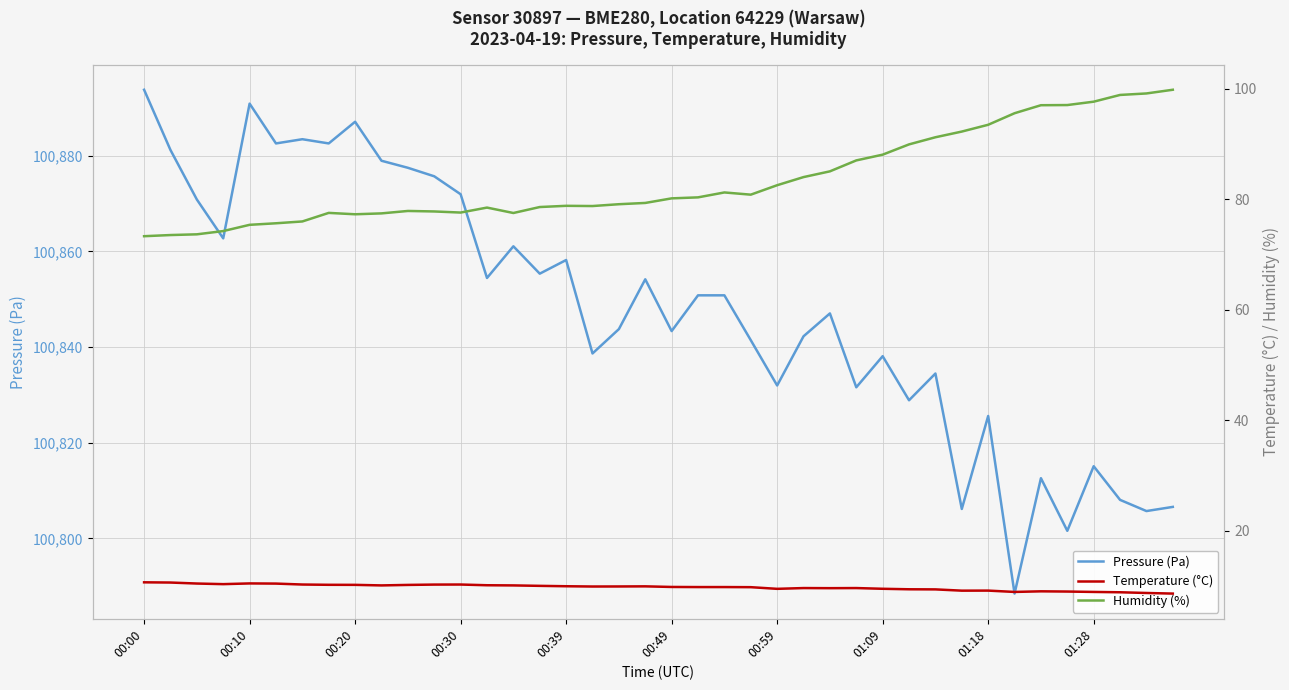

What is the maximum value for Humidity (%)?

99.8